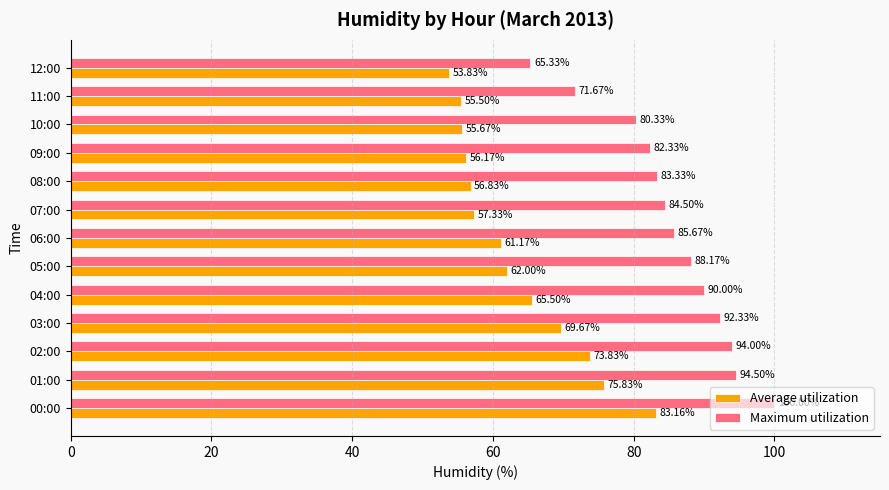

What is the sum of the Average utilization values at 00:00 and 12:00?

137.0